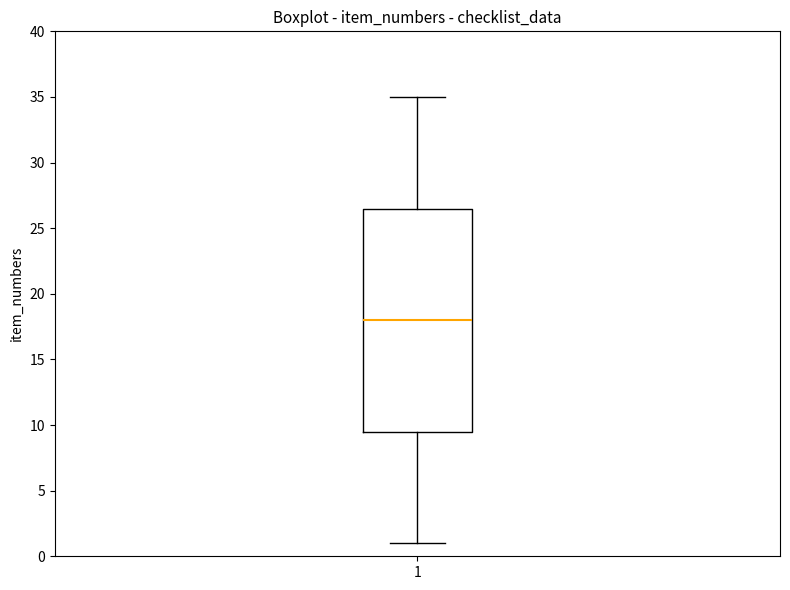

Read this box plot against the y-axis: the position of the median line, the range covered by the box, and the ends of both whiskers. The values are not printed on the chart, so give them approximately, as read against the axis.

median 18.0, box 9.5 to 26.5, whiskers 1.0 to 35.0